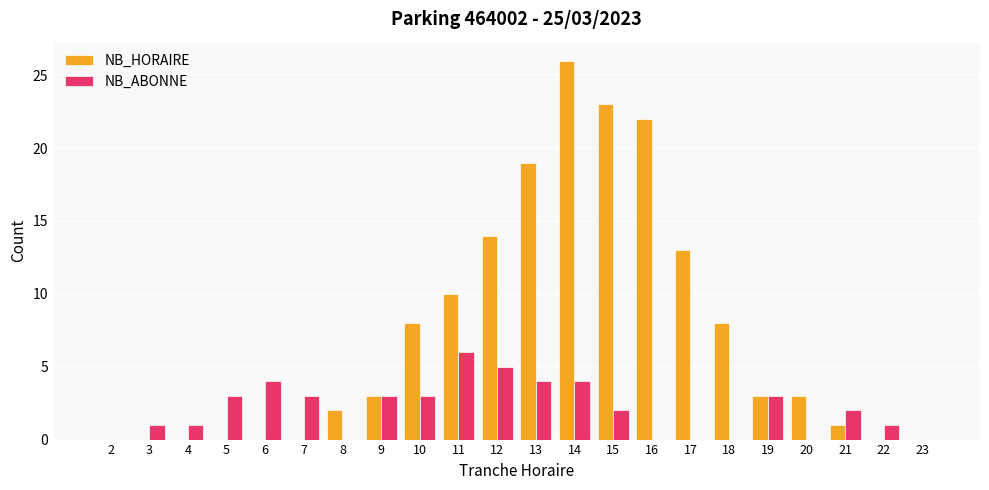

What is the average value of the NB_ABONNE series?

2